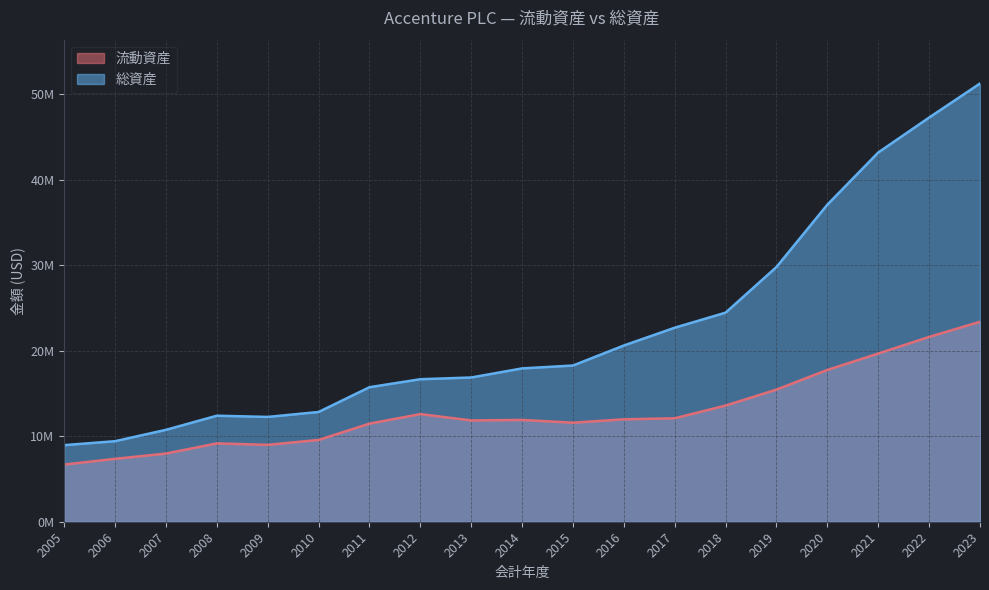

At which category does 流動資産 reach its first local peak?

2008